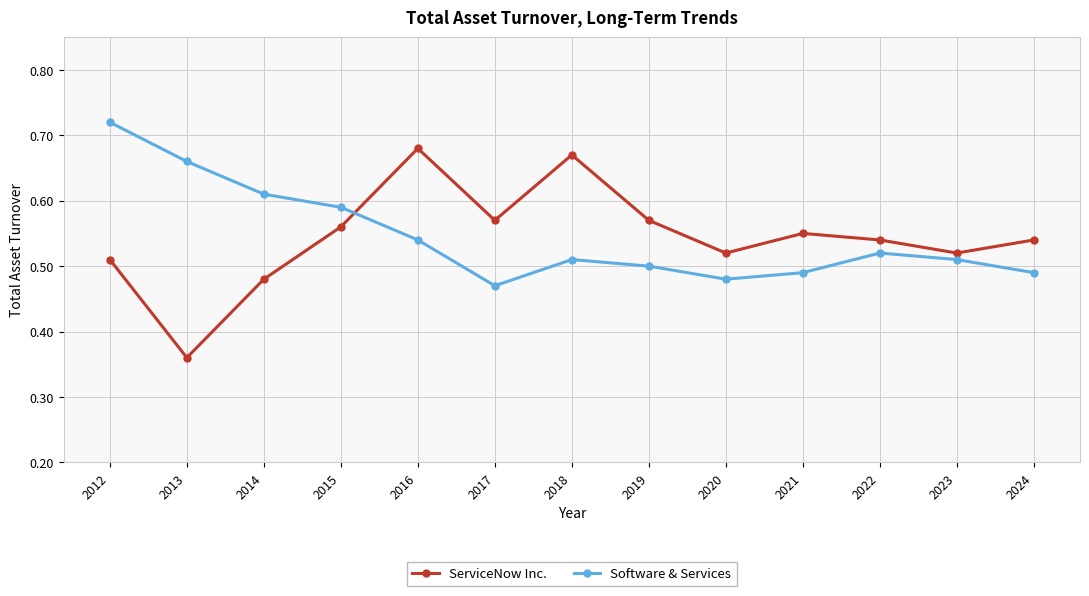

What is the spread (max minus min) of values at 2021?

0.1